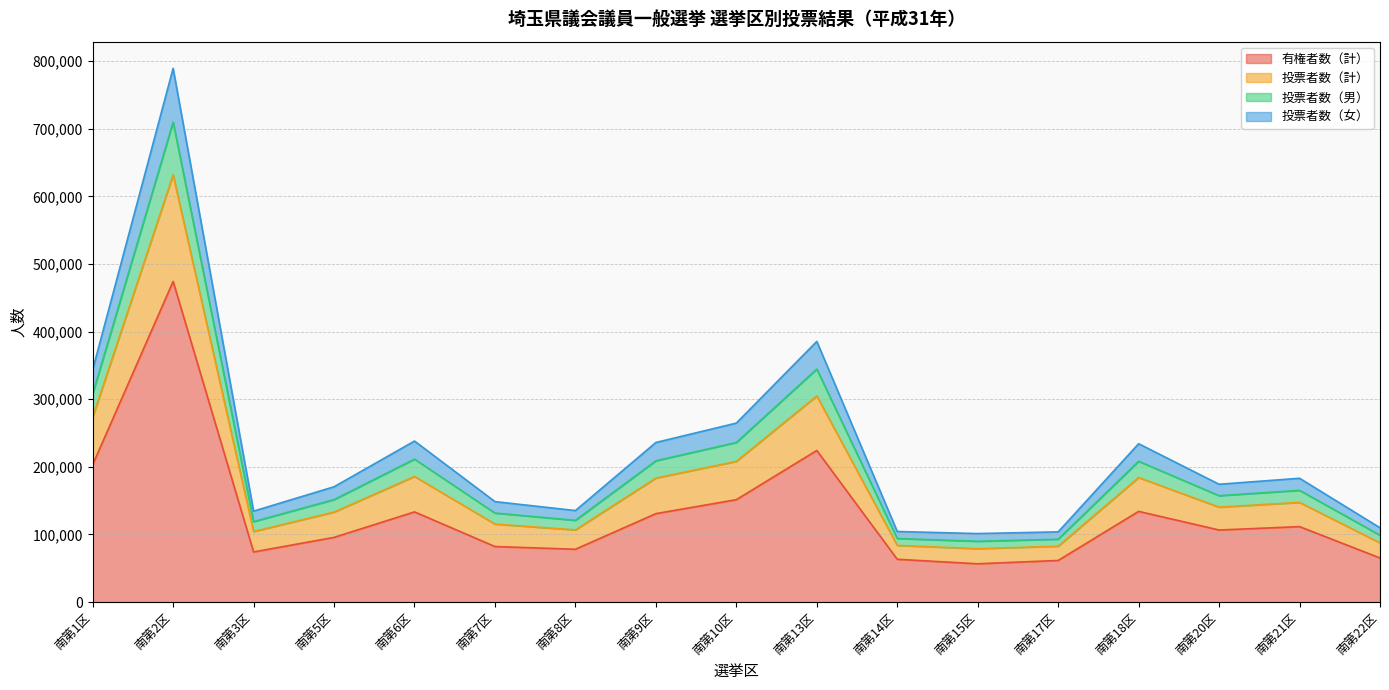

At which category is the sum across all series the highest?

南第2区